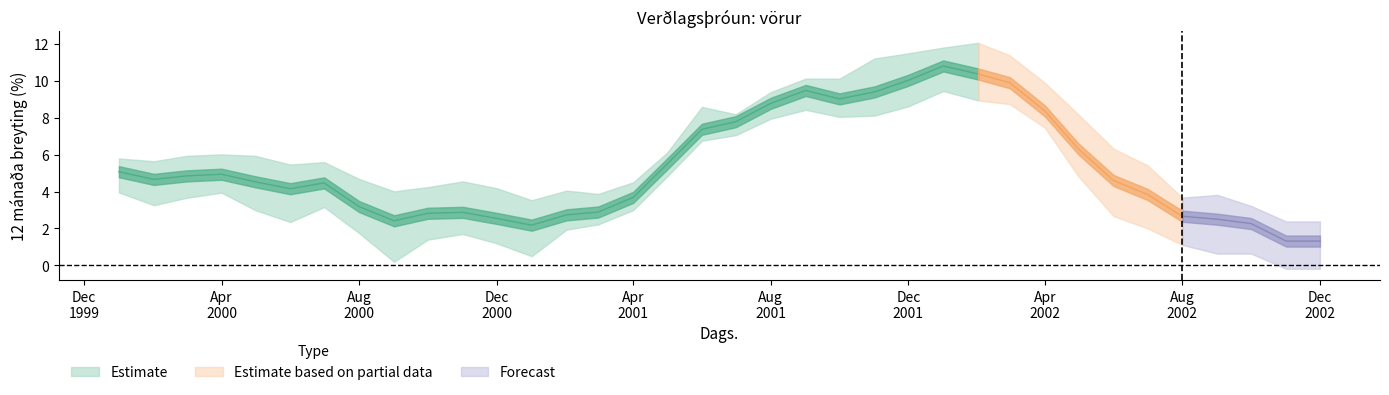

Does the chart have visible grid lines?

No